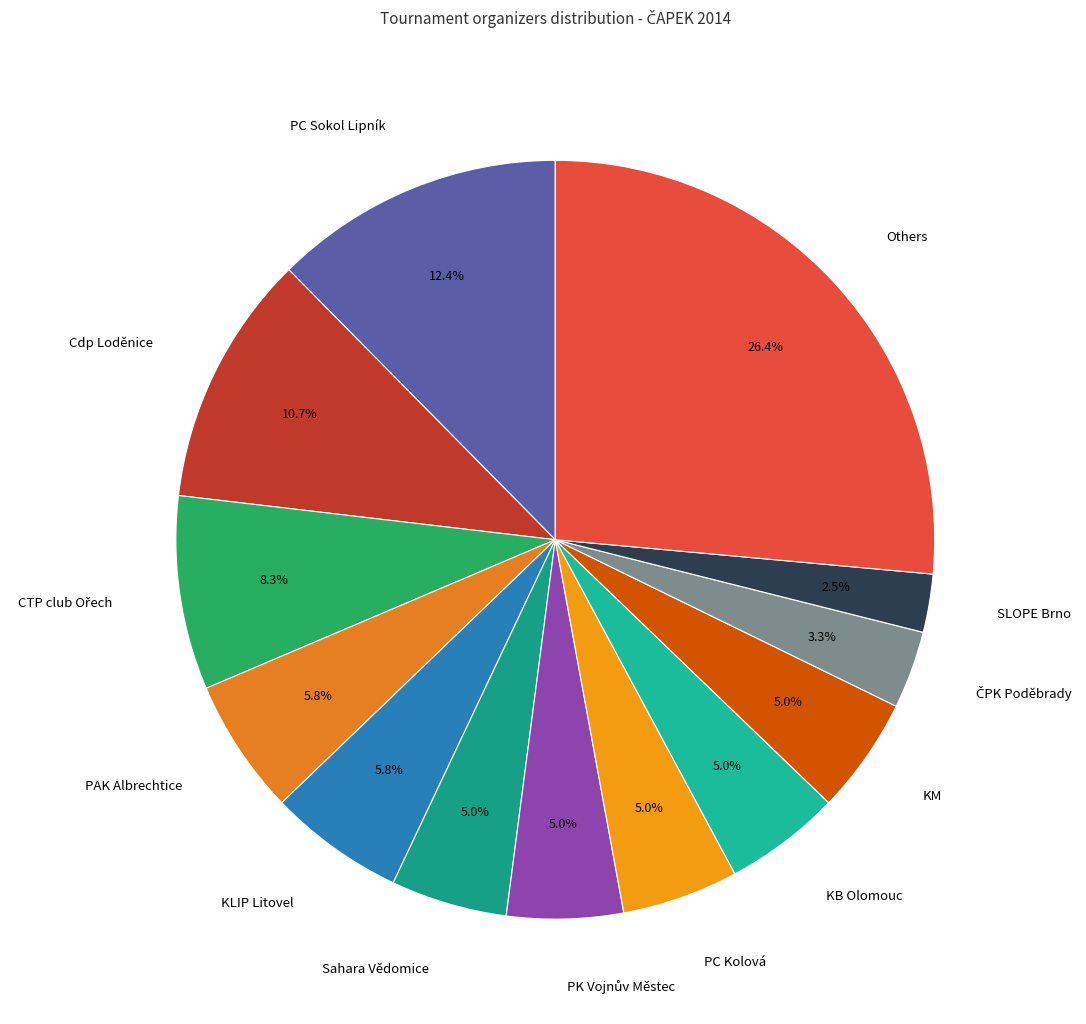

To the nearest percent, what is the difference between the largest and smallest slice percentages?

24%